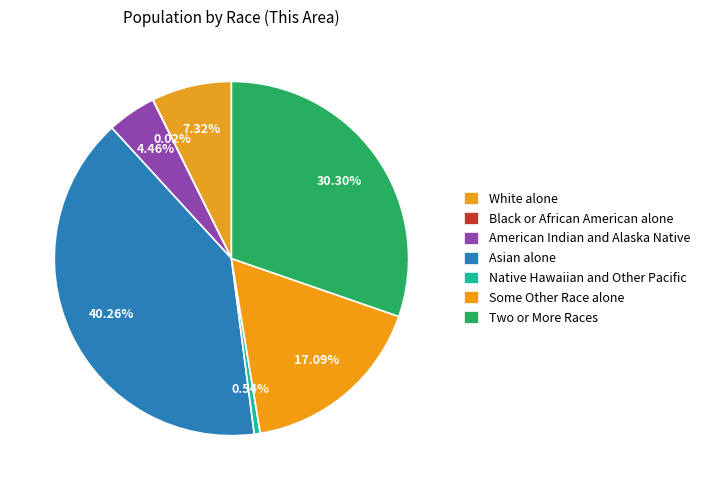

Is it true that Black or African American alone is 10% of the pie?

False